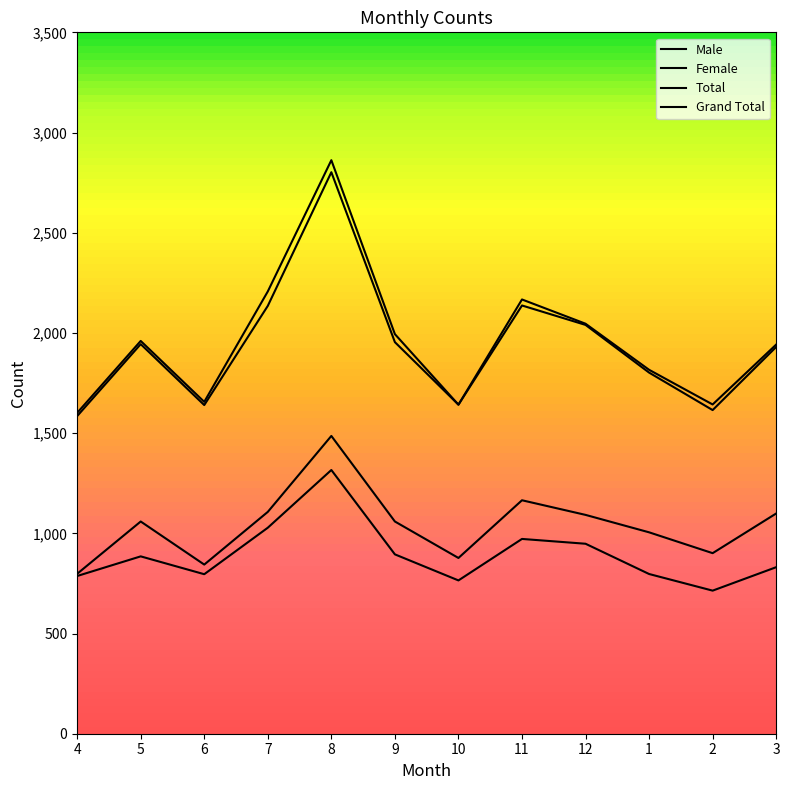

In Female, how many points are higher than both neighbors (excluding endpoints)?

3